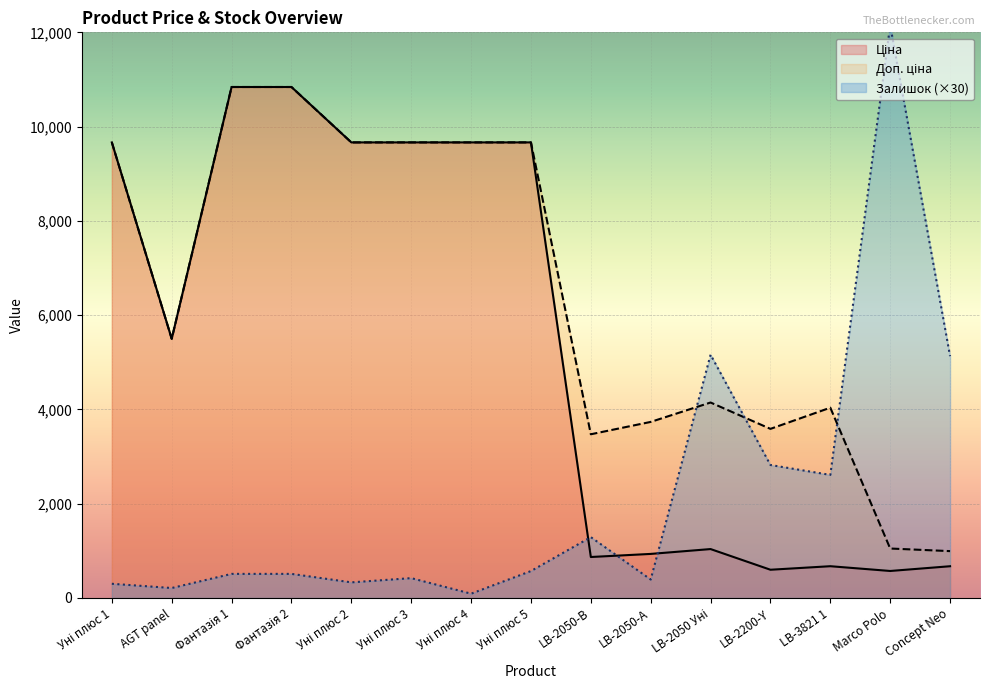

What is the highest value of the Доп. ціна series?

10840.1